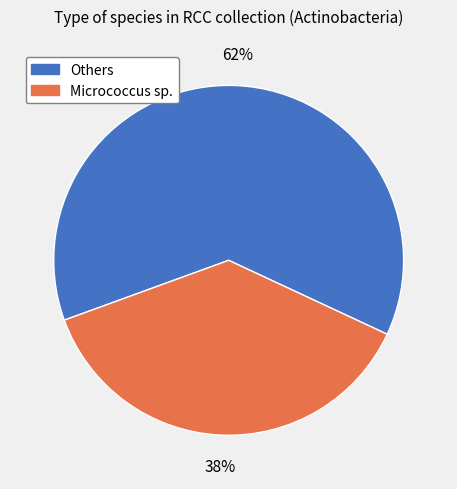

How many segments does this pie chart have?

2